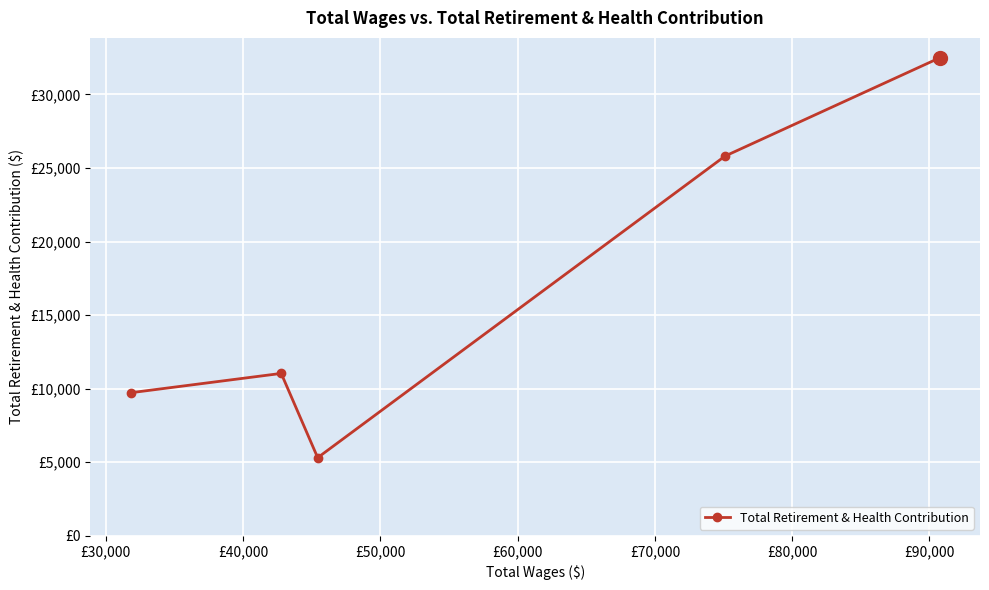

True or false: there are more than 0 points higher than both neighbors.

True